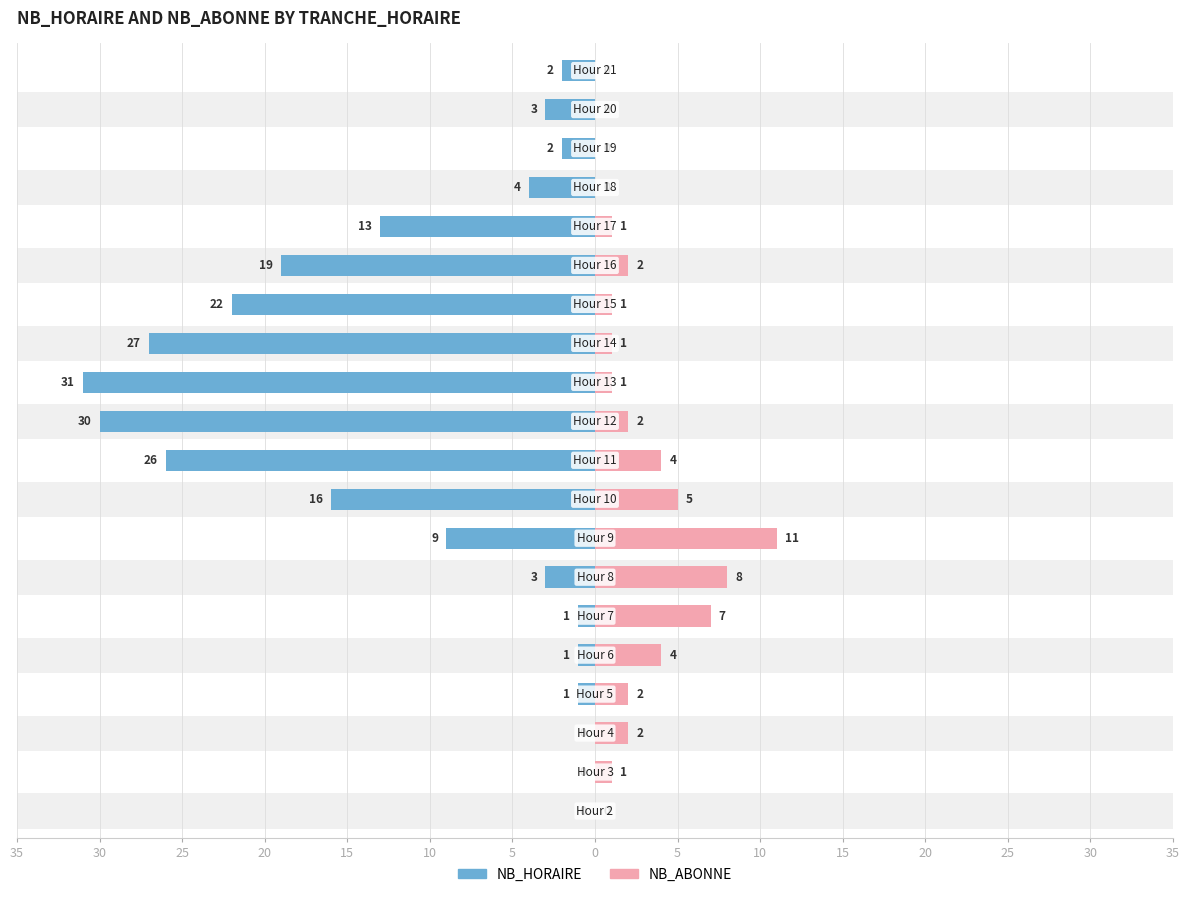

What is the difference between the maximum and minimum values in the NB_ABONNE series?

11